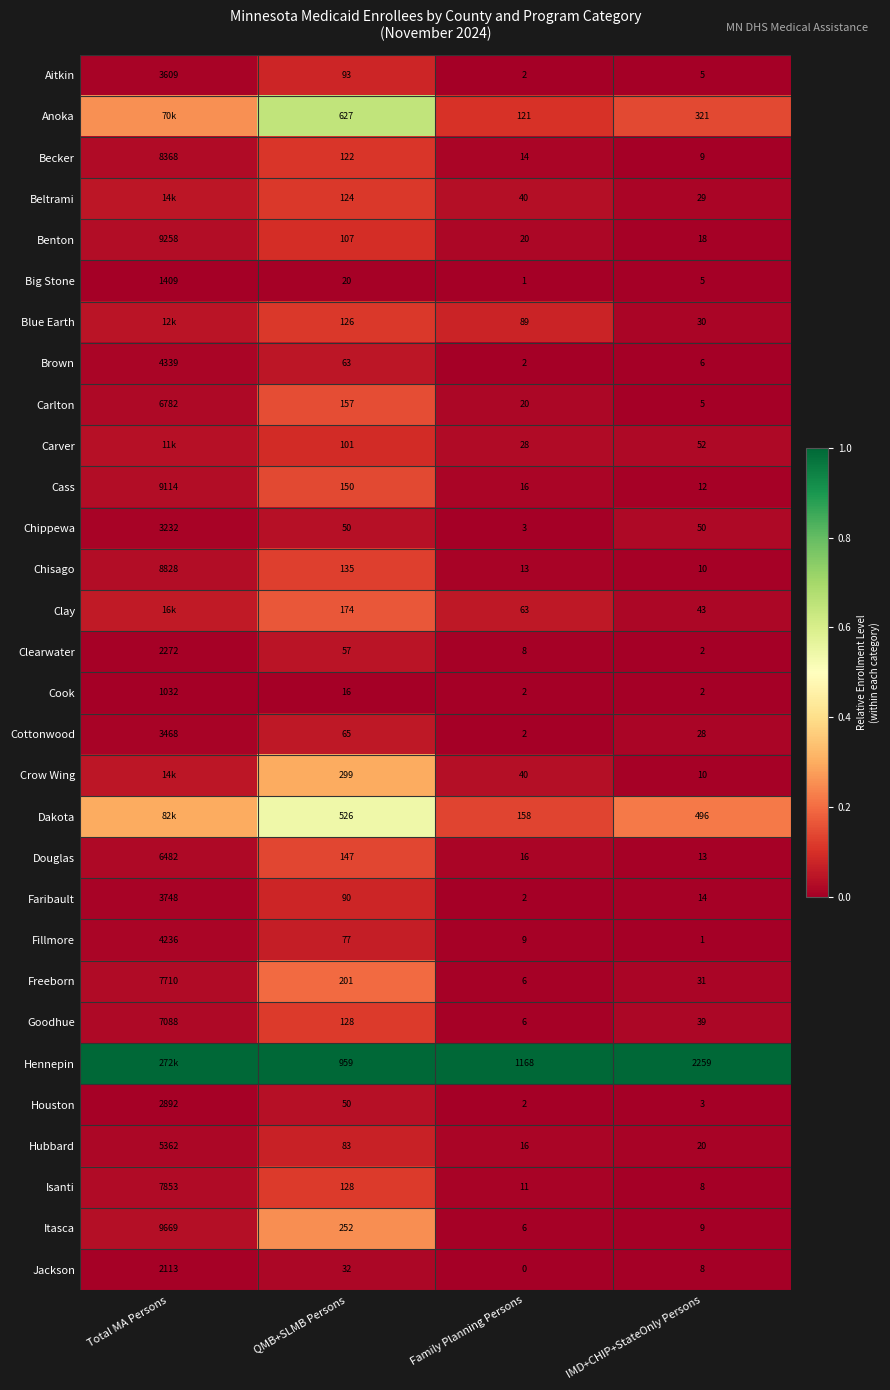

Is the value of Carver at IMD+CHIP+StateOnly Persons greater than the value of Hennepin at IMD+CHIP+StateOnly Persons?

No